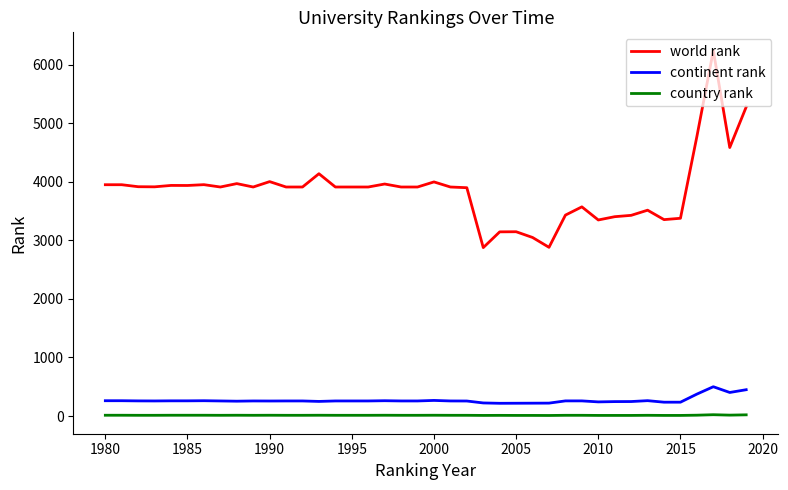

What is the sum of all country rank values?

493